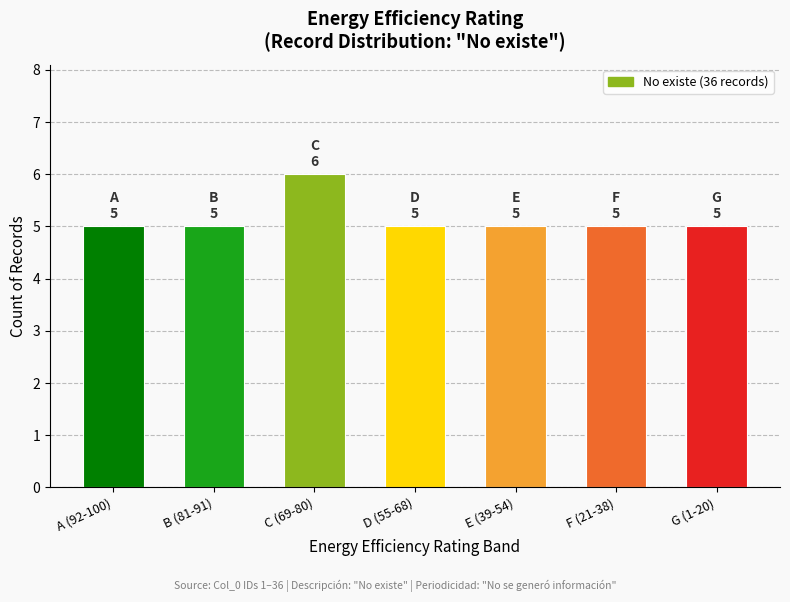

Reading left to right, list all the values displayed in this chart.

A (92-100)=5	B (81-91)=5	C (69-80)=6	D (55-68)=5	E (39-54)=5	F (21-38)=5	G (1-20)=5